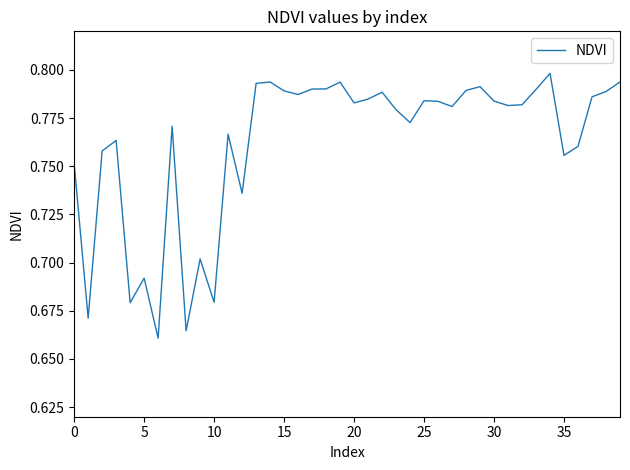

How many series are shown in this chart?

1